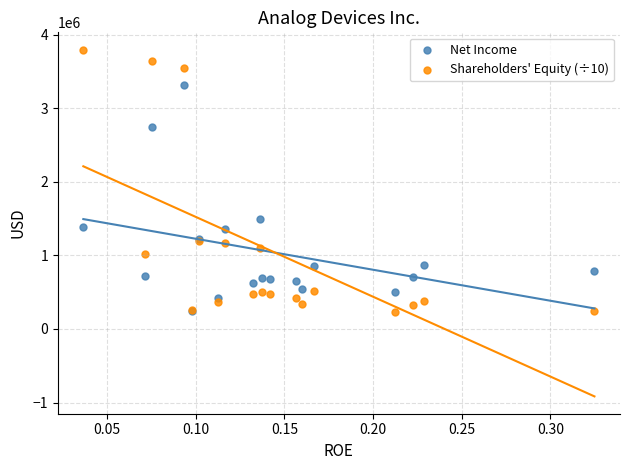

In the Net Income series, what Y value is closest to 1781175?

1495432.0